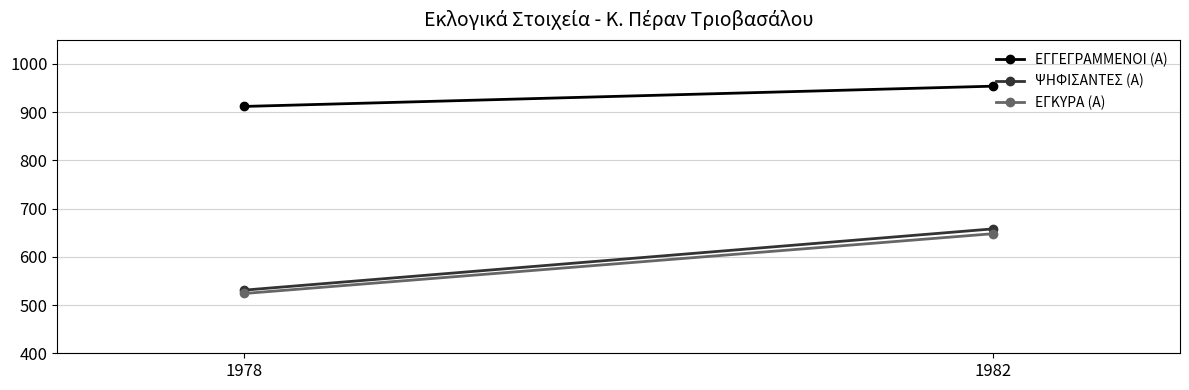

Rank the series by their maximum value, from lowest to highest.

ΕΓΚΥΡΑ (Α), ΨΗΦΙΣΑΝΤΕΣ (Α), ΕΓΓΕΓΡΑΜΜΕΝΟΙ (Α)